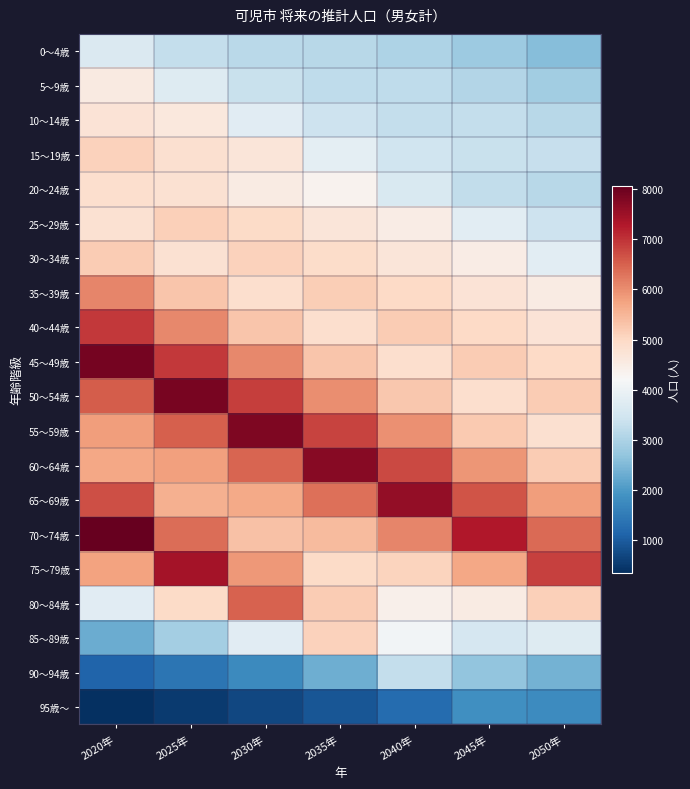

At which category is the sum across all series the highest?

2020年